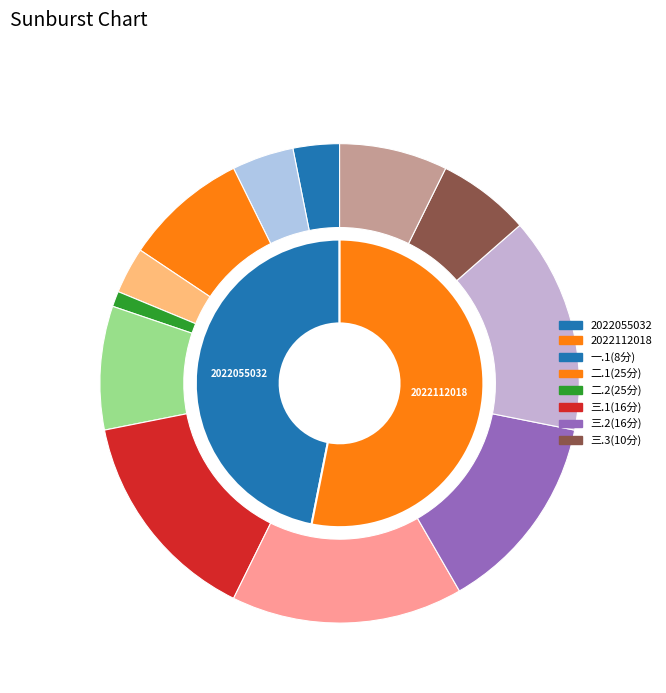

Combined, do 2022112018 and 2022055032 account for over 50%?

Yes